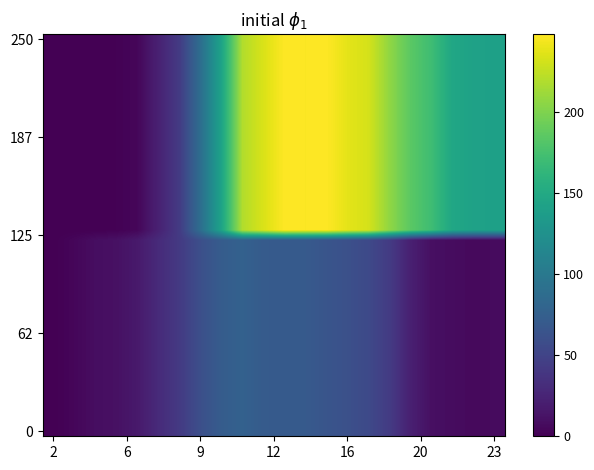

Which category has the lowest value across all series?

2